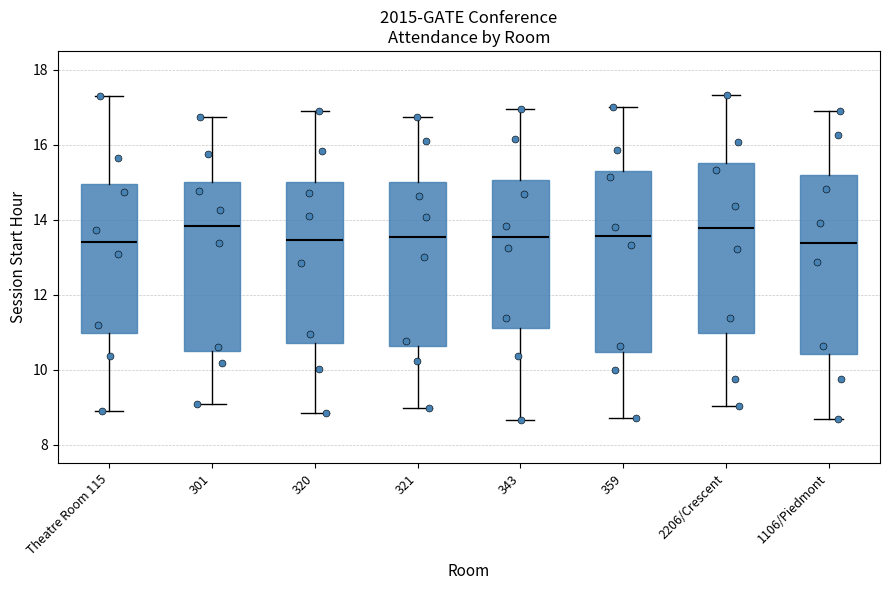

Where does the lower whisker of the box for 2206/Crescent end on the y-axis? The values are not printed on the chart, so give them approximately, as read against the axis.

9.0